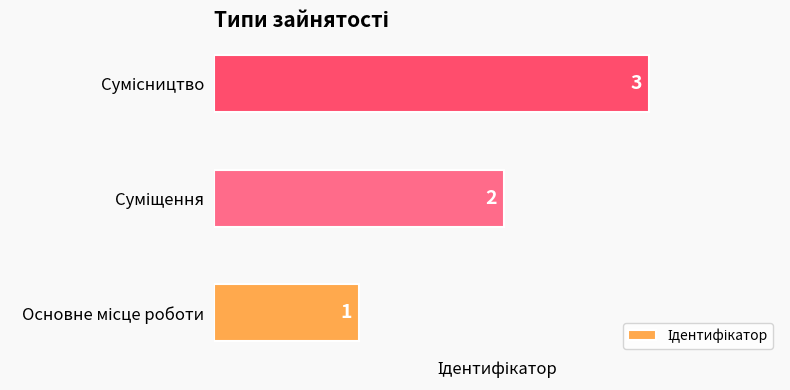

What is the greatest value displayed?

3